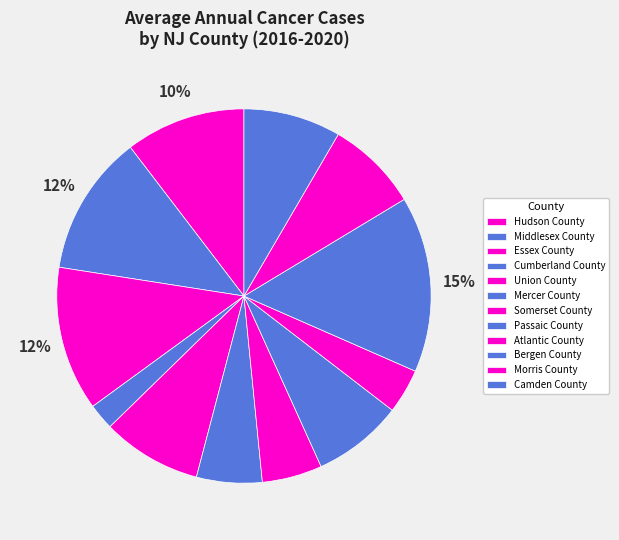

Approximately how many times larger is the value at Morris County compared to Union County?

0.9